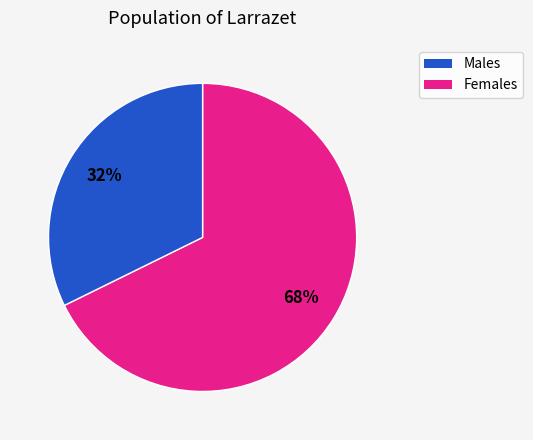

To the nearest percent, what is the average slice percentage?

50%